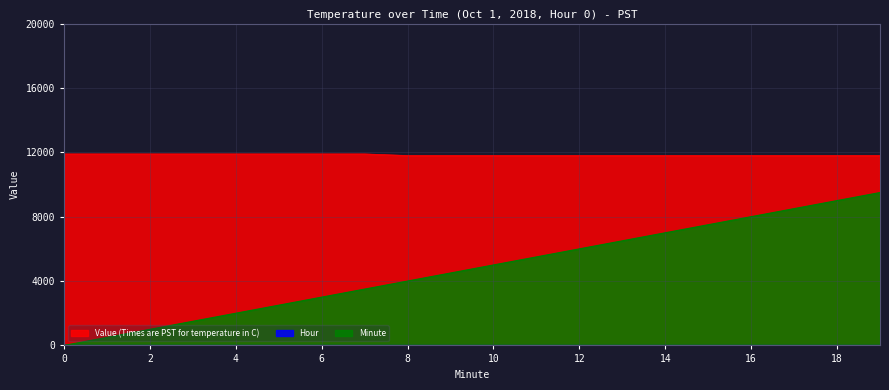

What value does the Value (Times are PST for temperature in C) series have at 4, to the nearest 10?

11900